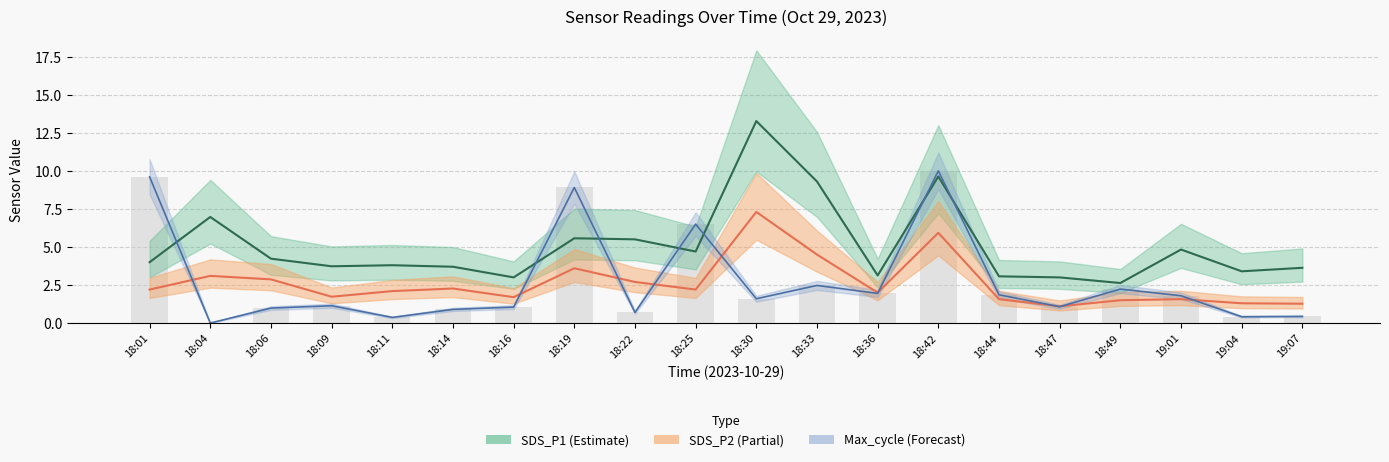

What is the difference between the maximum and minimum values in the SDS_P2 series?

6.2